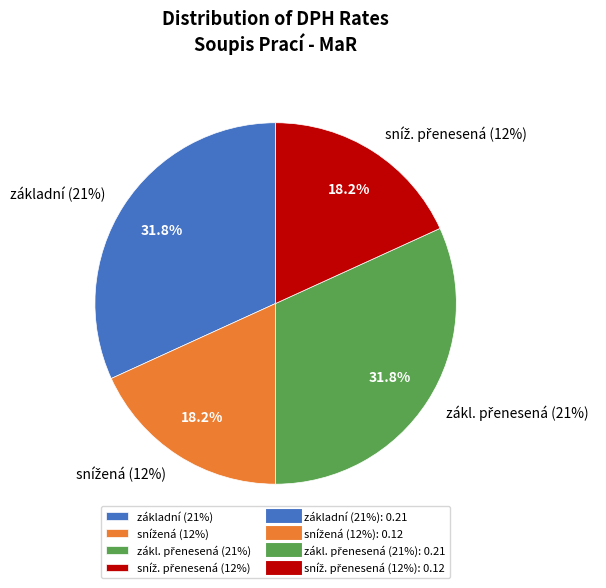

Does snížená account for over 50% of the chart?

No